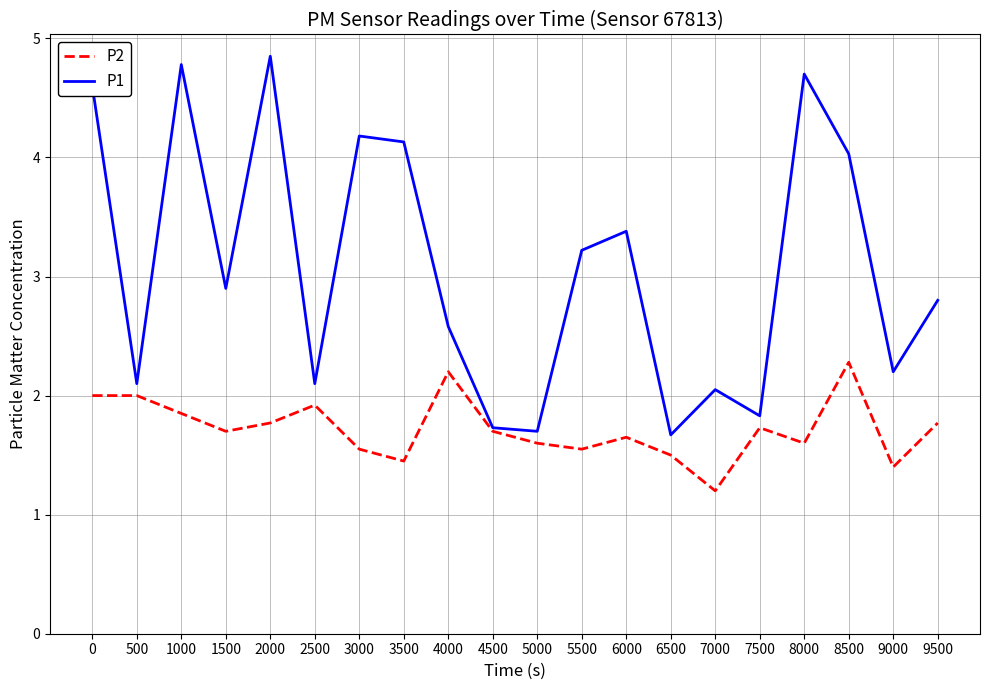

Which series has the largest range (max minus min)?

P1